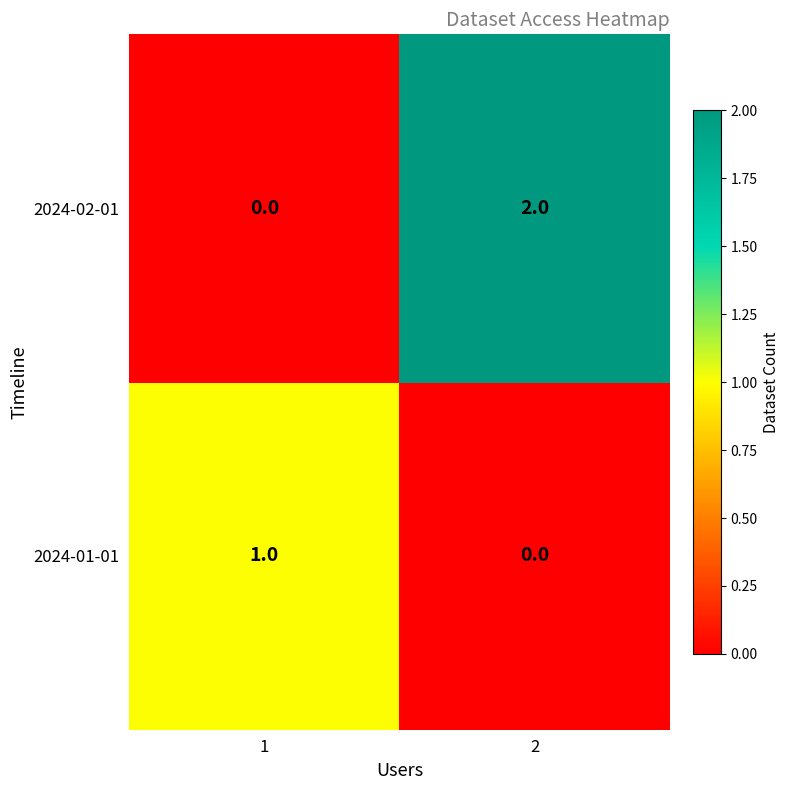

Is it true that 2024-02-01 equals 0 at 1?

True